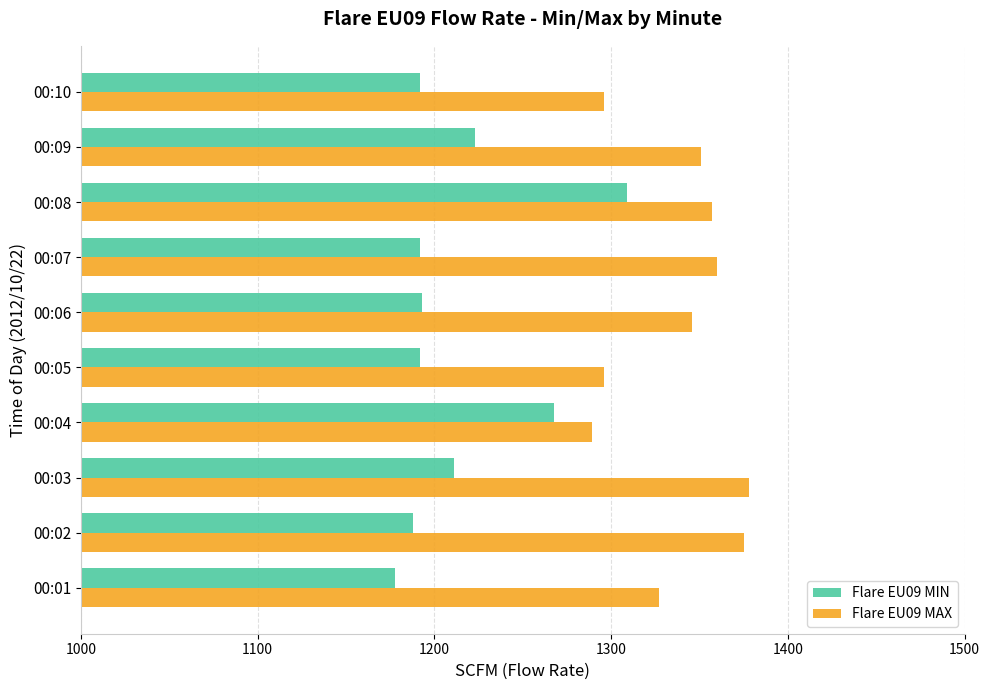

How many categories are shown in the chart?

10